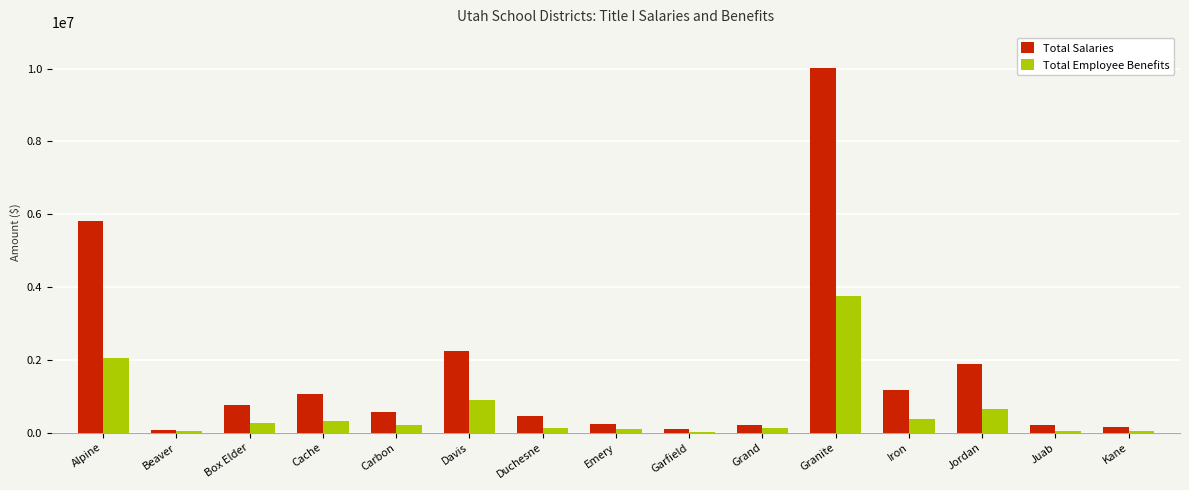

Is the value of Total Salaries at Carbon greater than the value of Total Employee Benefits at Carbon?

Yes